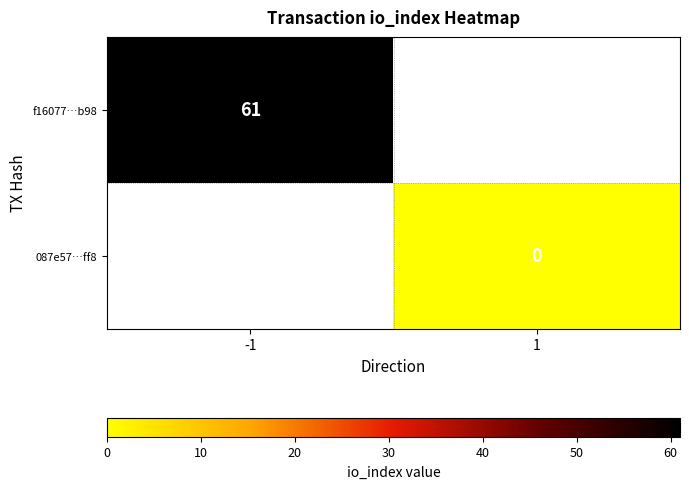

The value of f16077…b98 at -1 is 82. True or false?

False